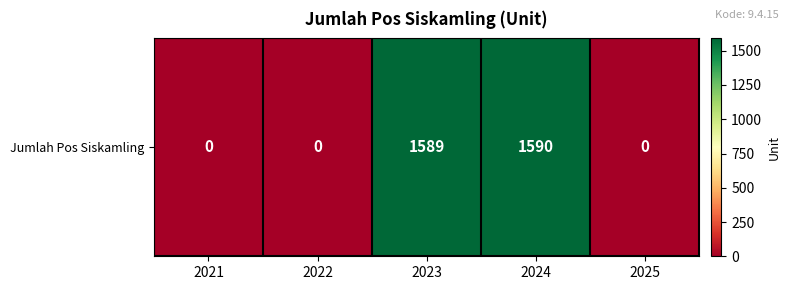

Reading right to left, list all the values displayed in this chart.

0	1590	1589	0	0